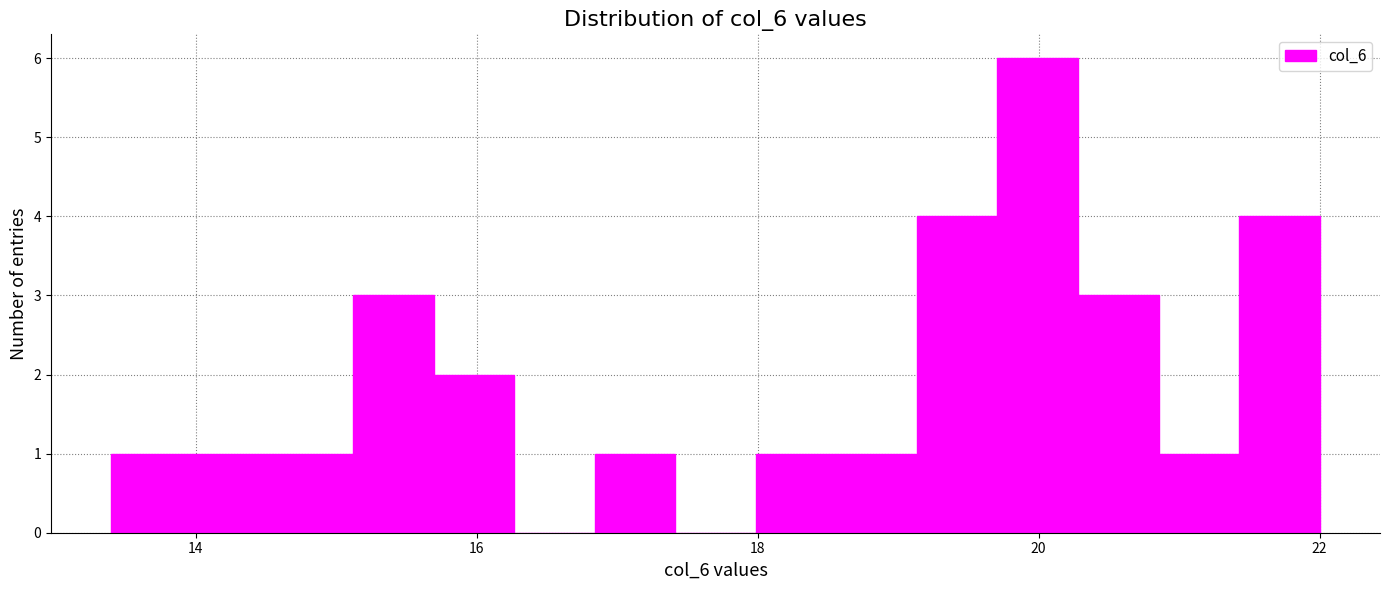

Around what value on the x-axis is the tallest bar? Give the approximate position of its centre, as read against the axis.

20.0